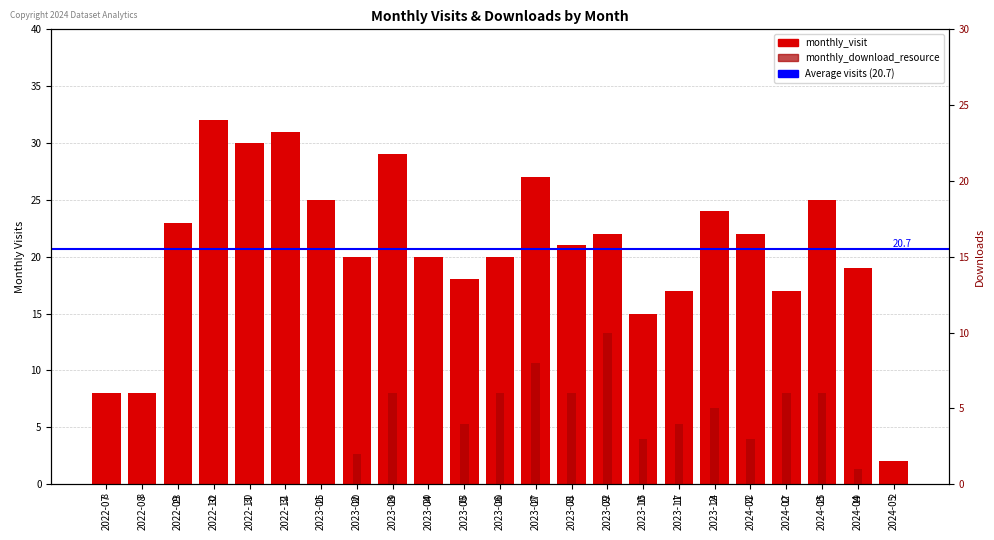

Is the value of monthly_visit at 2024-03 greater than the value of monthly_download_resource at 2022-08?

Yes